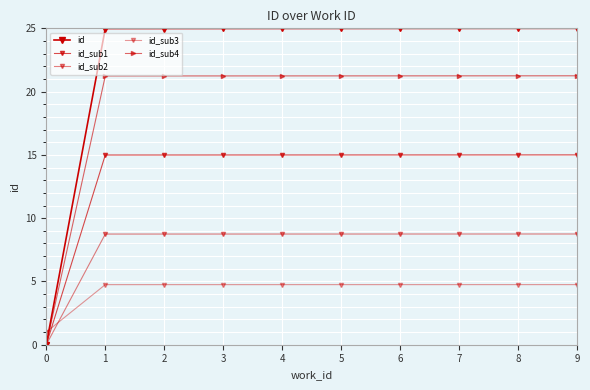

What is the sum of the id_sub3 values at 8 and 6?

9.5